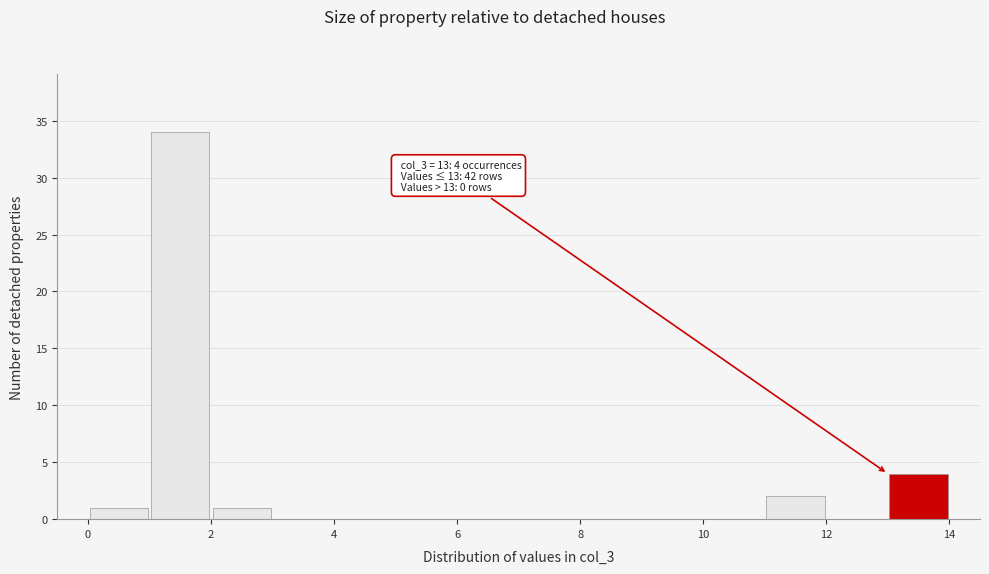

Which range on the x-axis has the tallest bar?

1 to 2